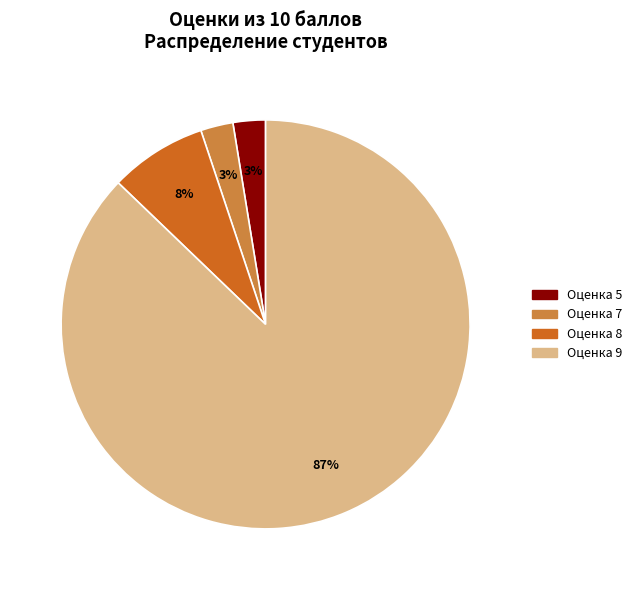

Which slice is the largest?

Оценка 9